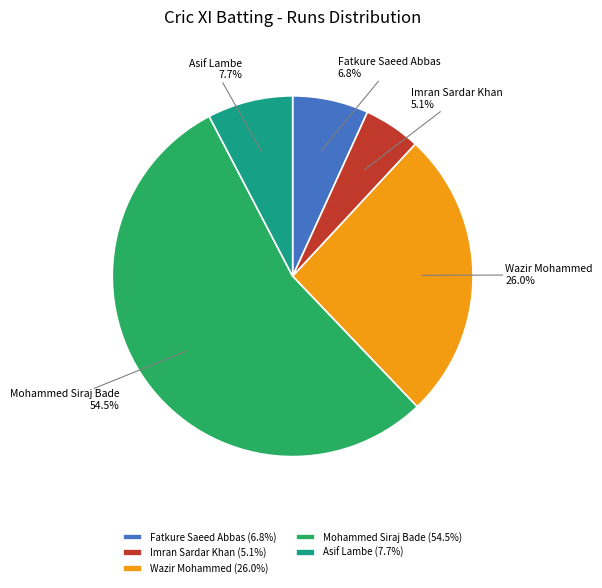

How many segments does this pie chart have?

5